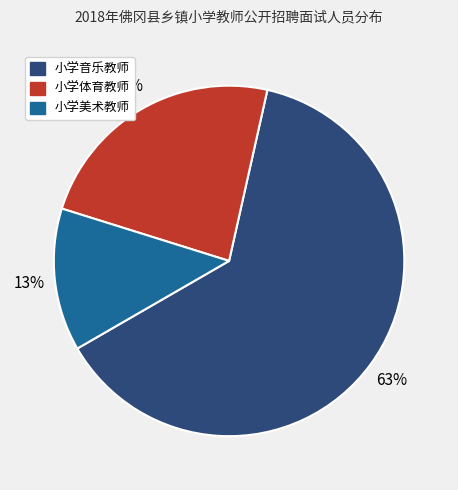

How many segments does this pie chart have?

3